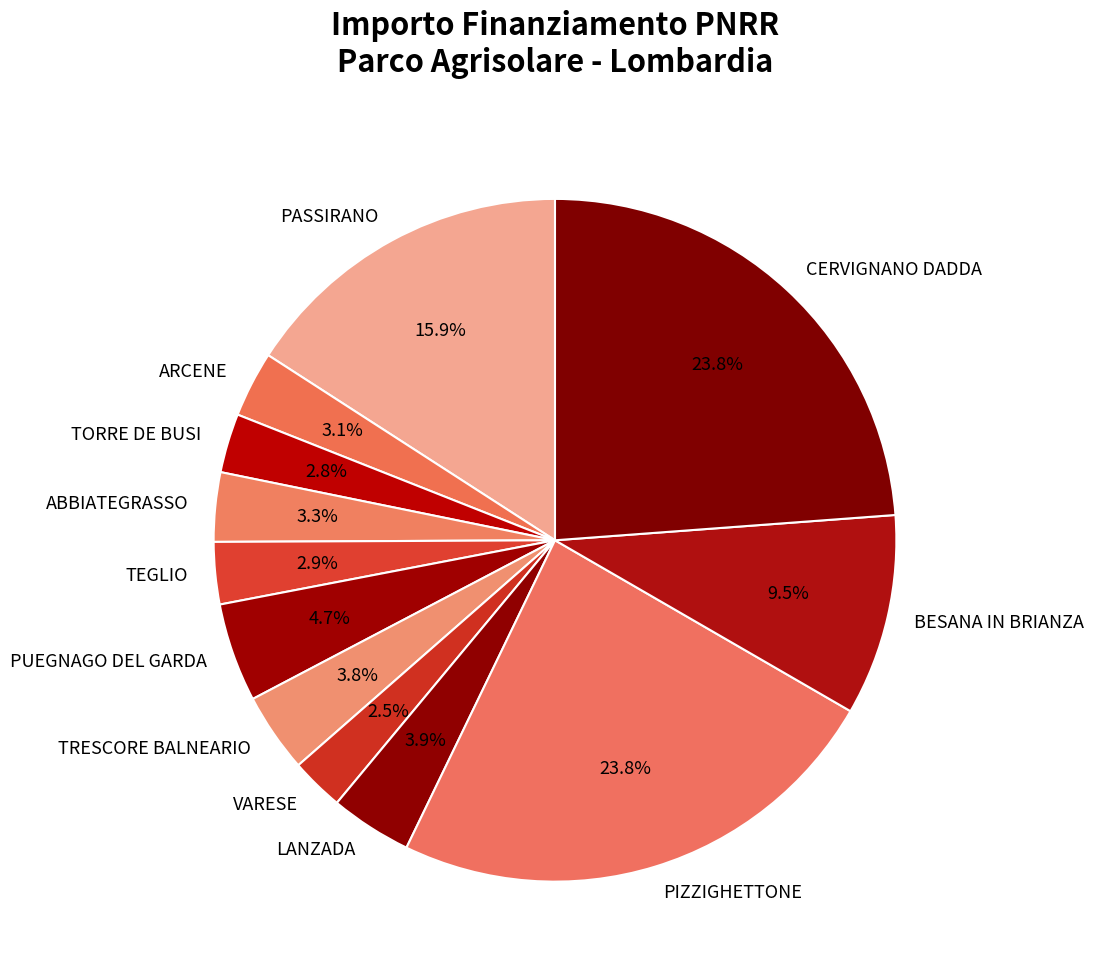

Count the number of slices in the pie.

12